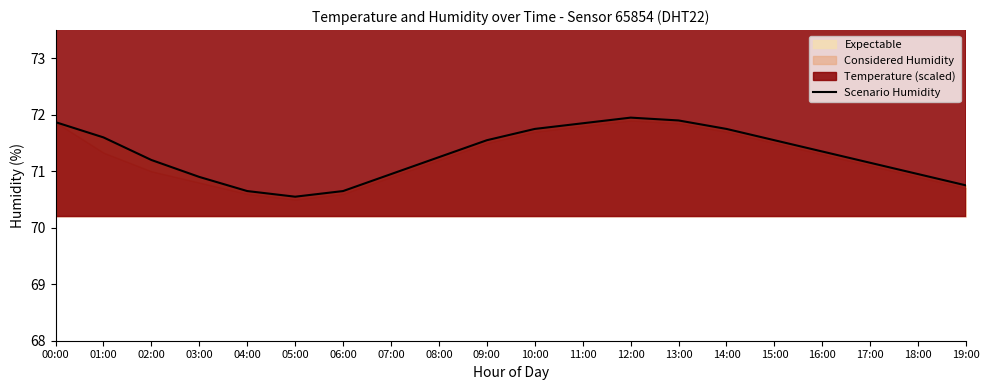

The chart shows a value of 123.5 at 16:00. True or false?

False